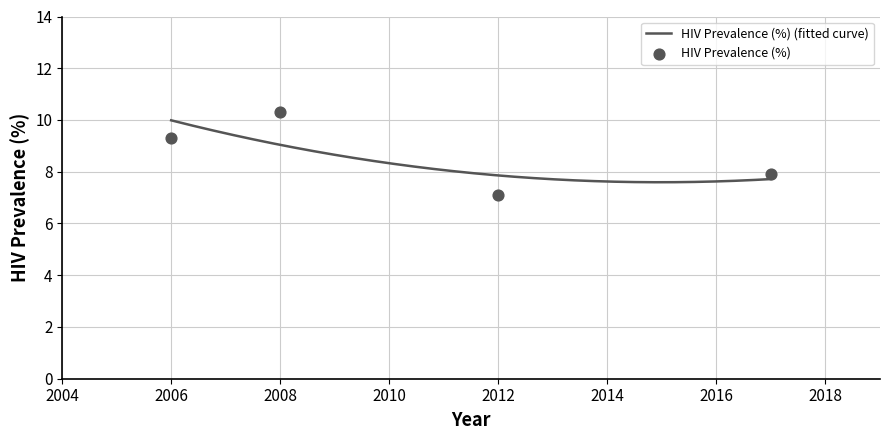

What is the ratio of the value at 2012 to the value at 2017?

0.9